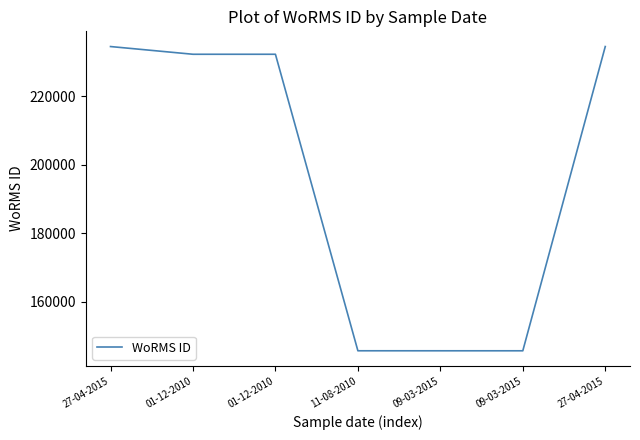

Which has a higher value, 09-03-2015 or 01-12-2010?

01-12-2010